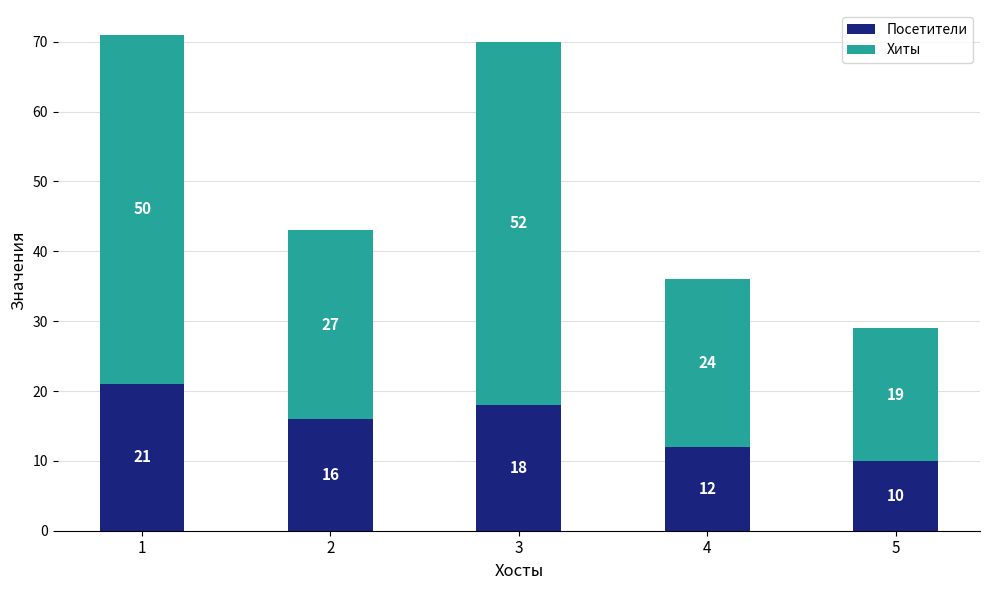

At which label does Посетители first exceed 16?

1